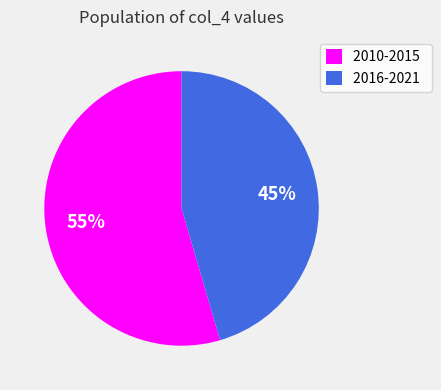

Count the number of slices in the pie.

2